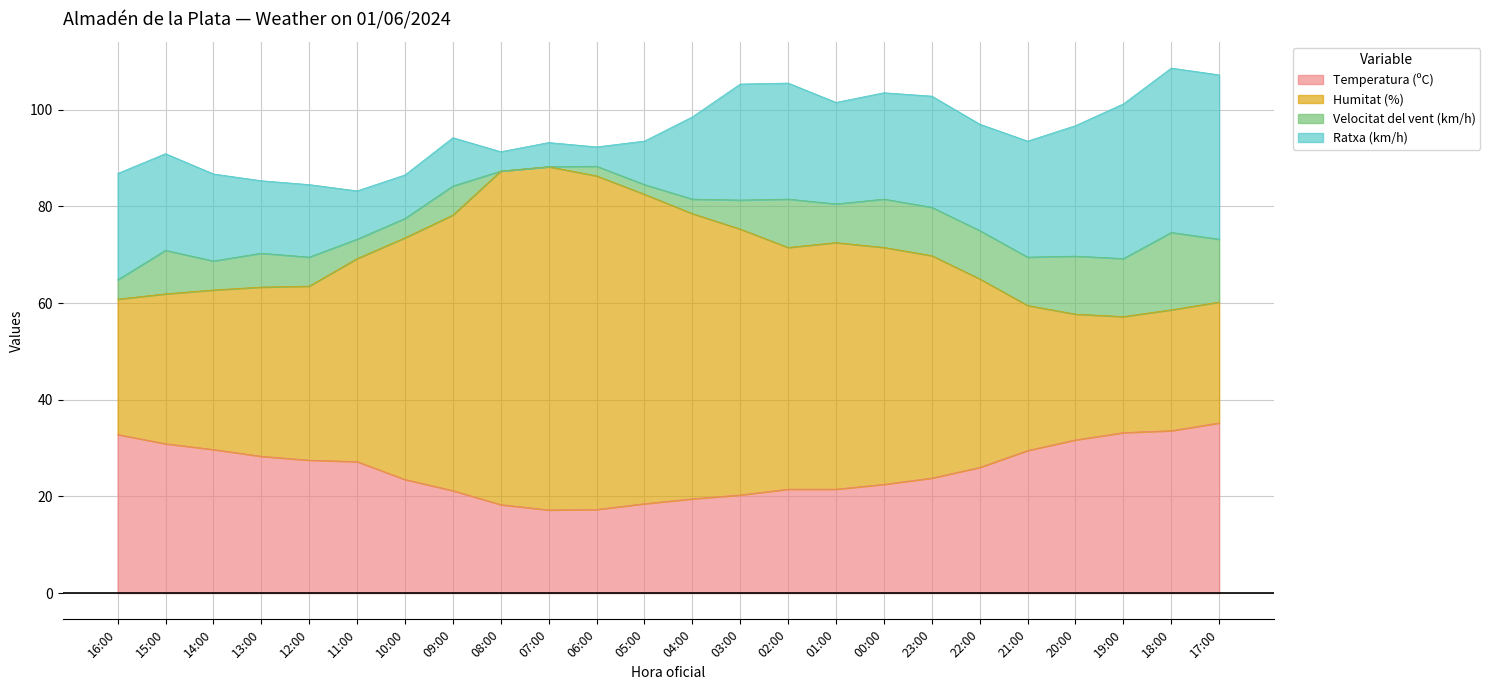

How many lines are shown in the chart?

4